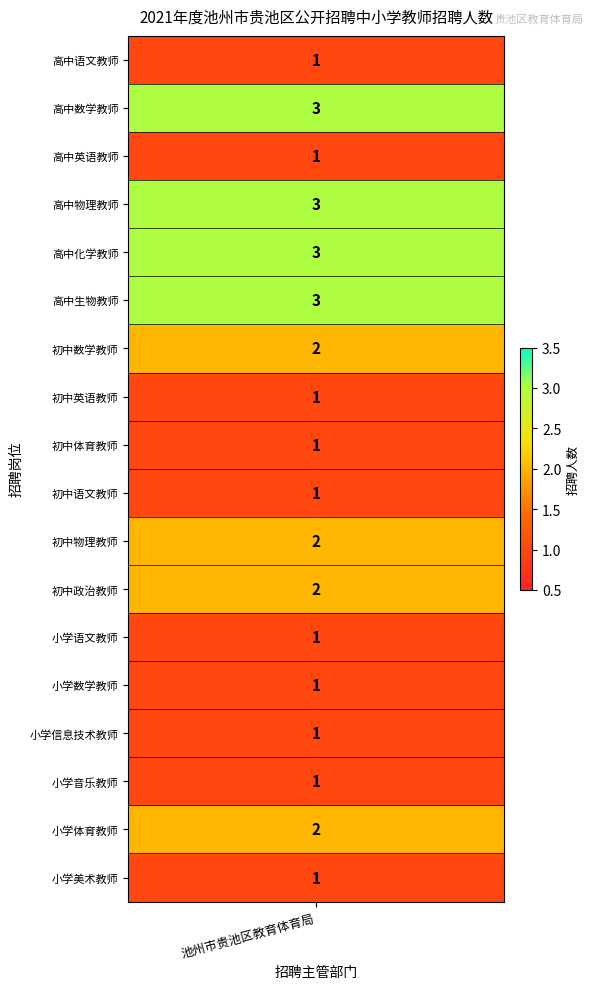

Reading left to right, list all the values displayed in this chart.

高中语文教师=1	高中数学教师=3	高中英语教师=1	高中物理教师=3	高中化学教师=3	高中生物教师=3	初中数学教师=2	初中英语教师=1	初中体育教师=1	初中语文教师=1	初中物理教师=2	初中政治教师=2	小学语文教师=1	小学数学教师=1	小学信息技术教师=1	小学音乐教师=1	小学体育教师=2	小学美术教师=1